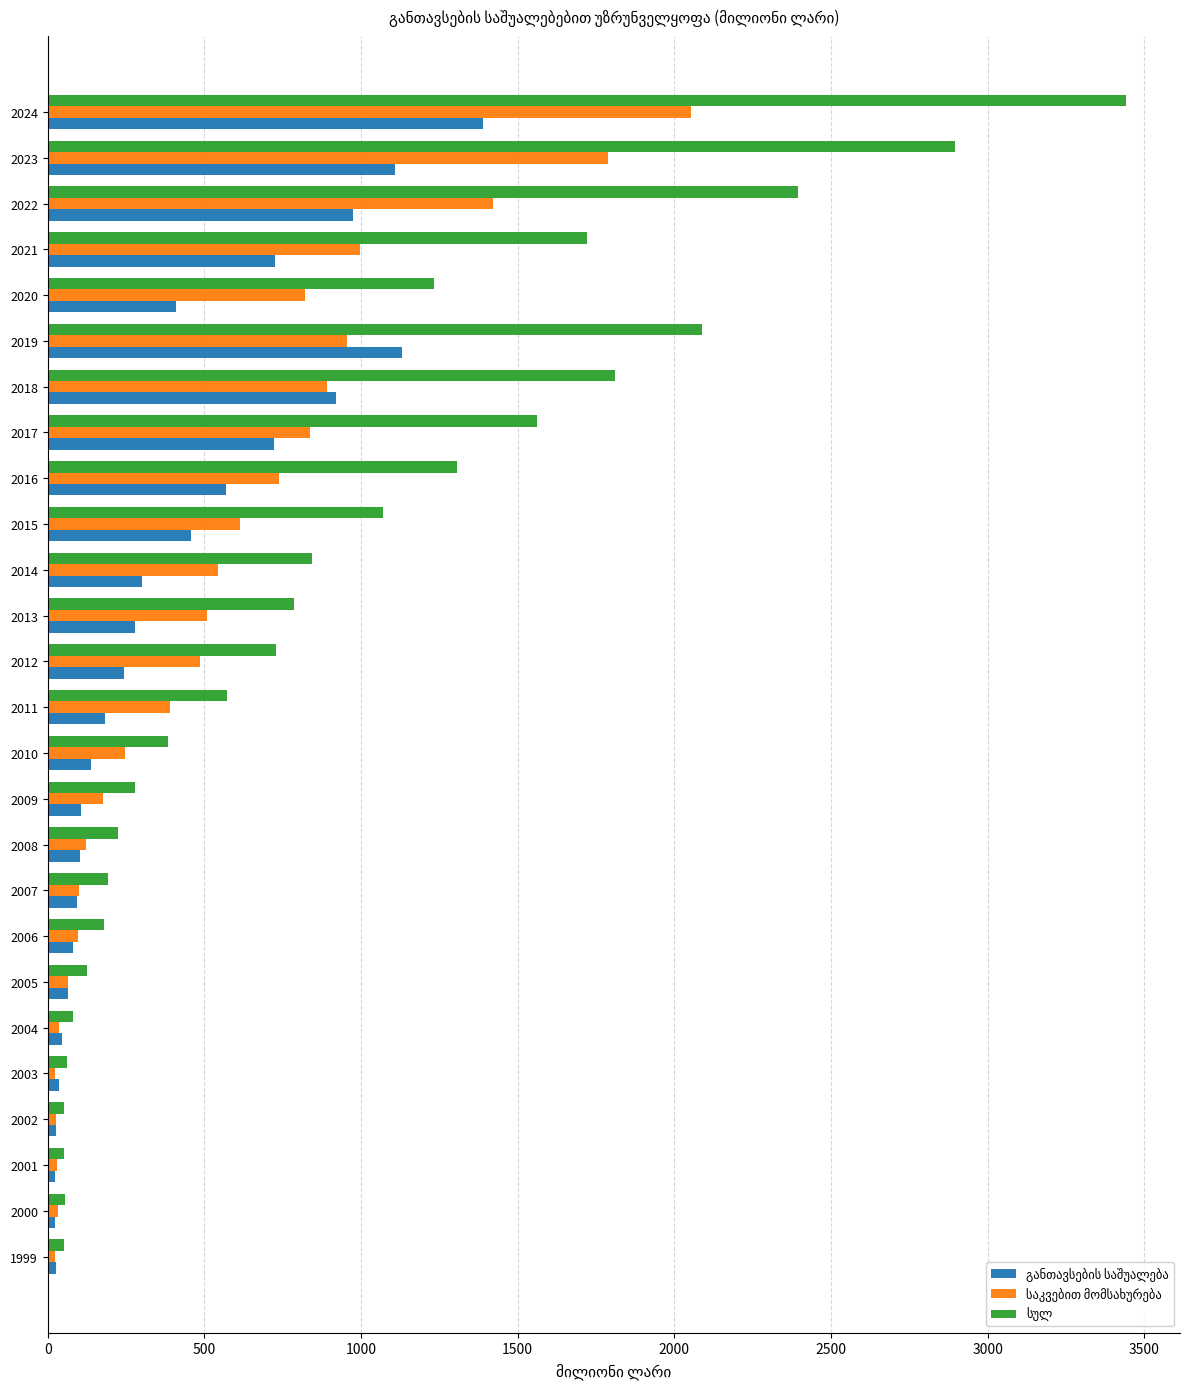

What is the greatest value displayed?

3442.0